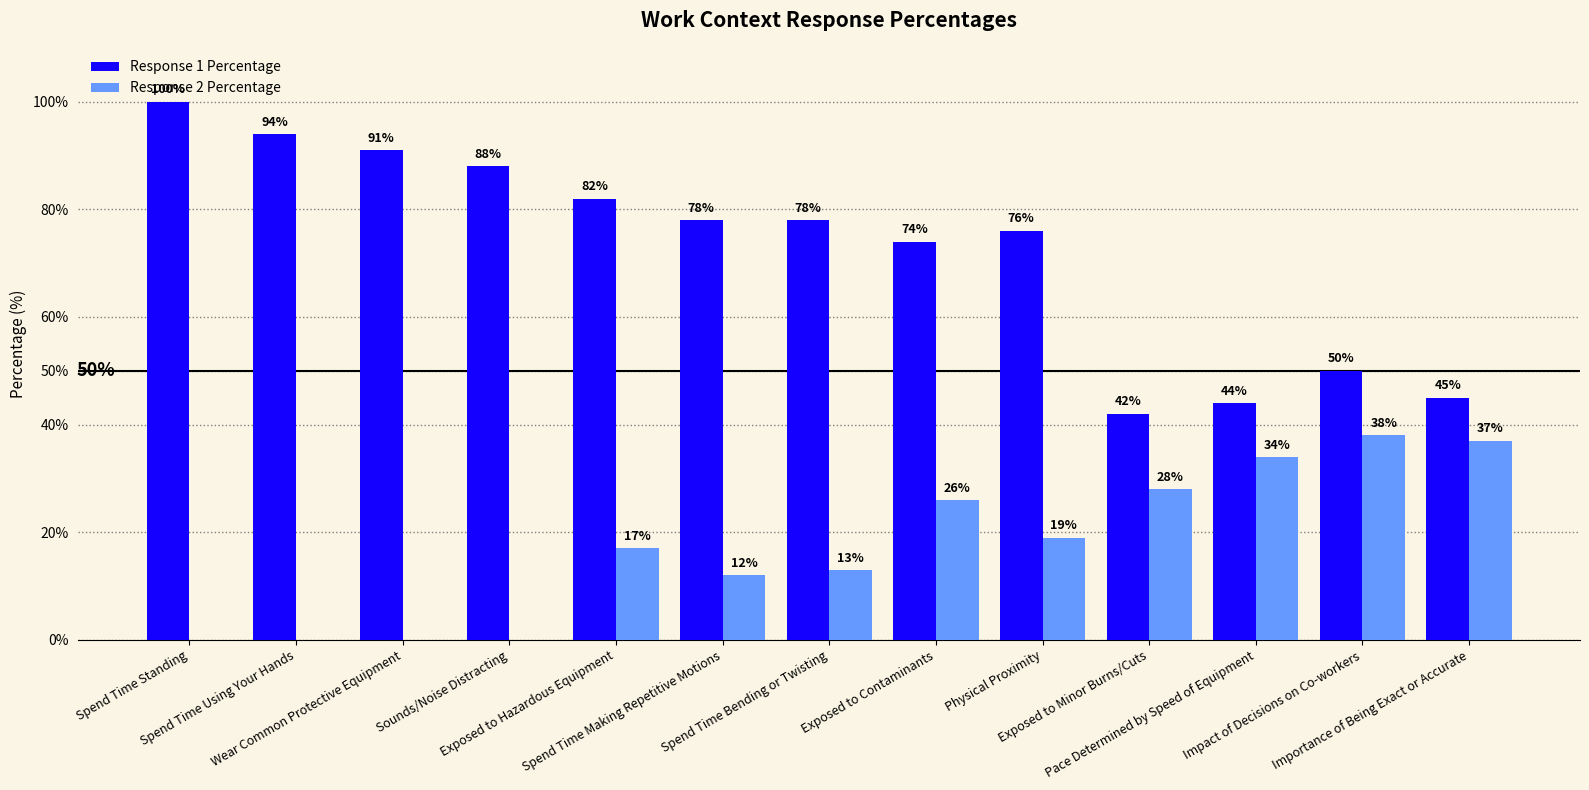

Which series changed the most between Spend Time Bending or Twisting and Pace Determined by Speed of Equipment?

Response 1 Percentage